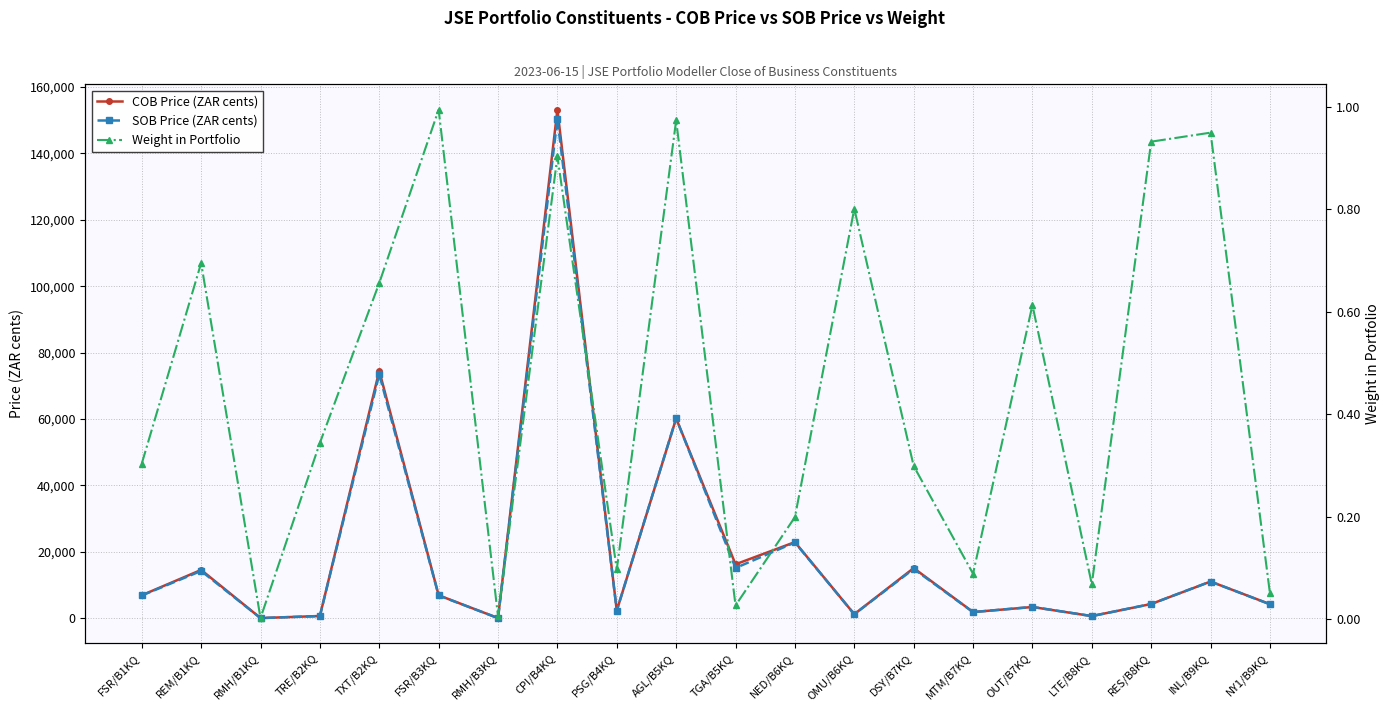

What is the average value of the COB Price (ZAR cents) series?

20015